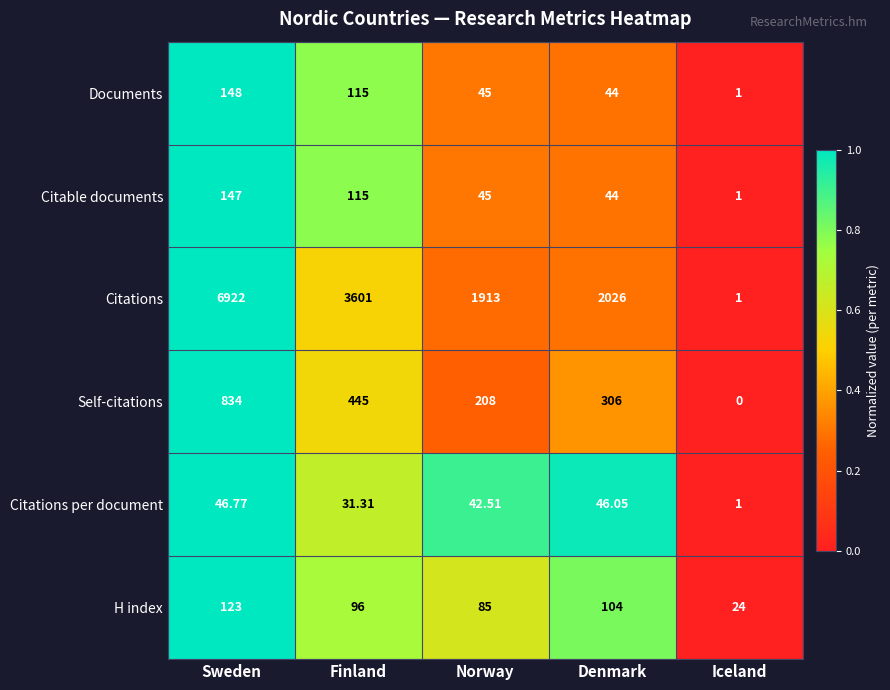

Where is Citations nearest to the value 3461?

Finland